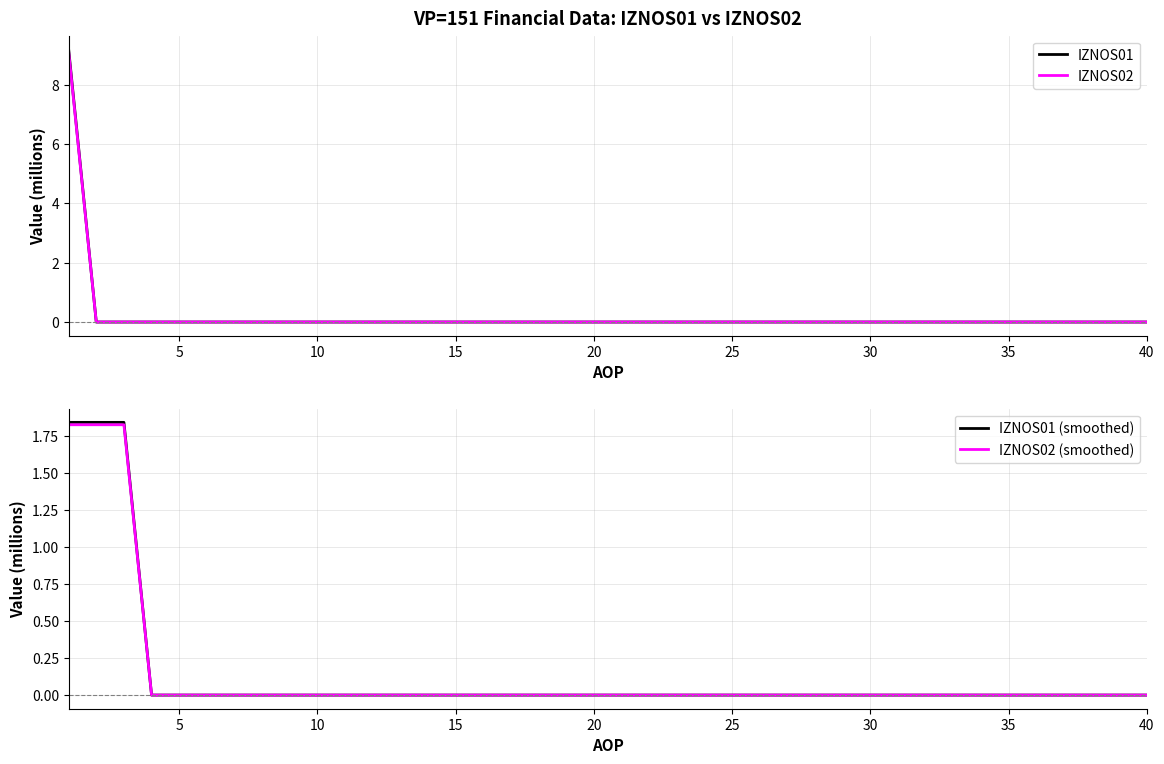

Is it true that IZNOS01 equals 4.0 at 35?

False